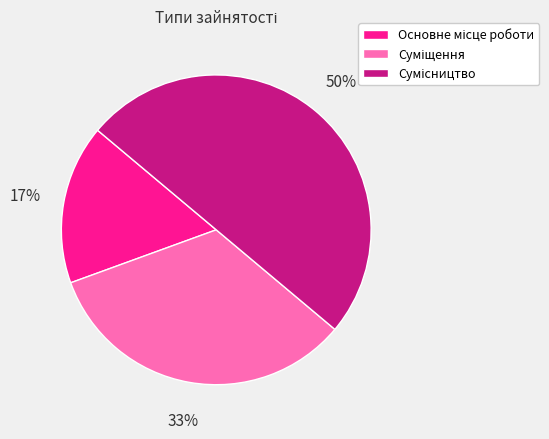

To the nearest percent, what is the average slice percentage?

33%